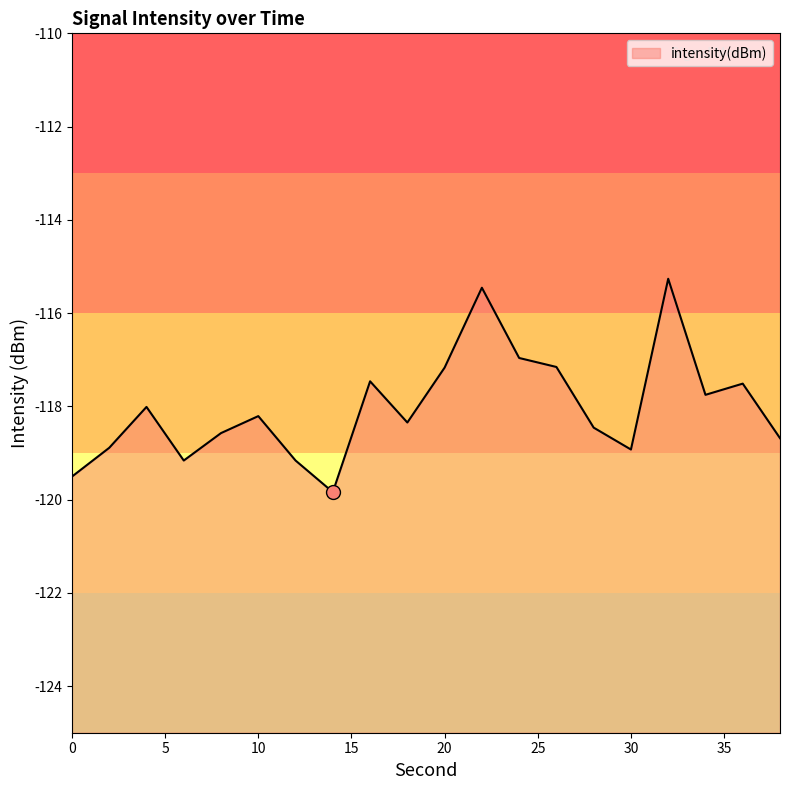

What is the smallest value displayed?

-119.8